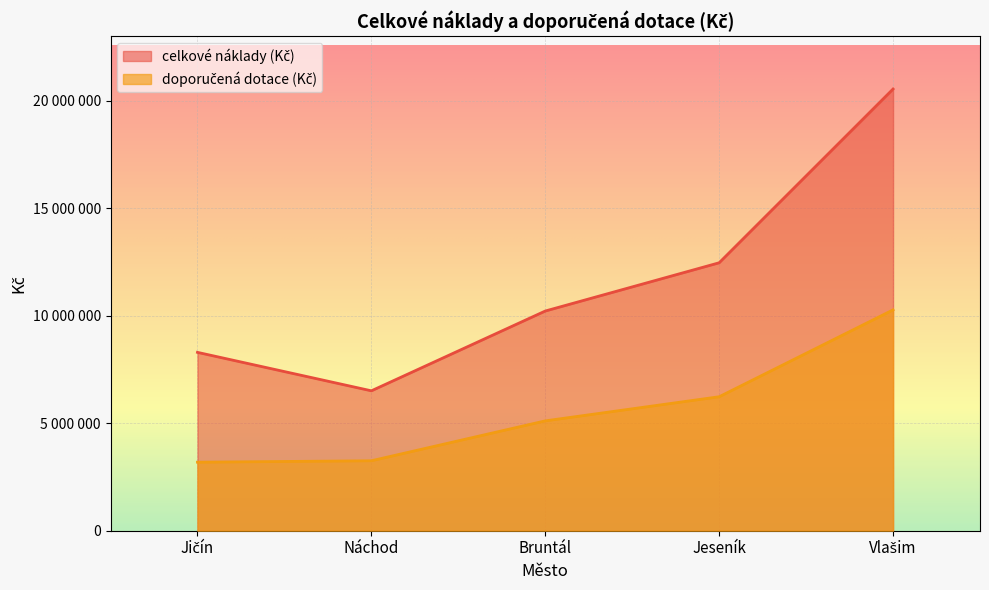

What position from the right is Náchod?

4